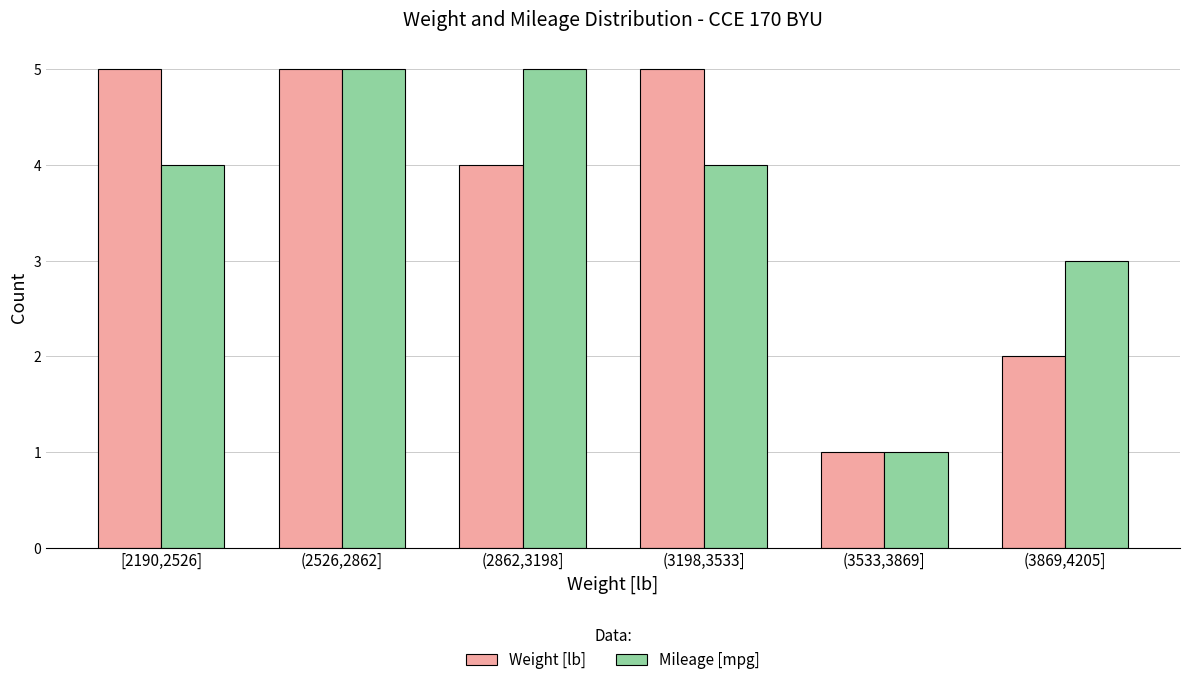

Reading left to right, list all the values displayed in this chart.

Weight [lb]: [2190,2526]=5	(2526,2862]=5	(2862,3198]=4	(3198,3533]=5	(3533,3869]=1	(3869,4205]=2
Mileage [mpg]: [2190,2526]=4	(2526,2862]=5	(2862,3198]=5	(3198,3533]=4	(3533,3869]=1	(3869,4205]=3